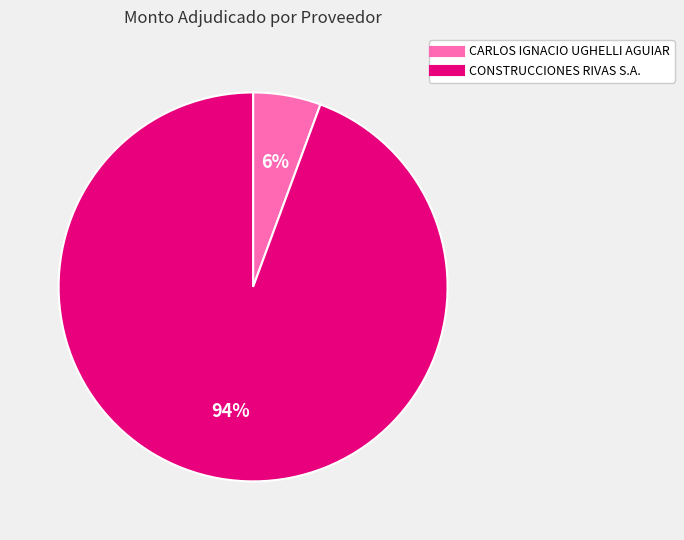

How many slices are in this pie chart?

2